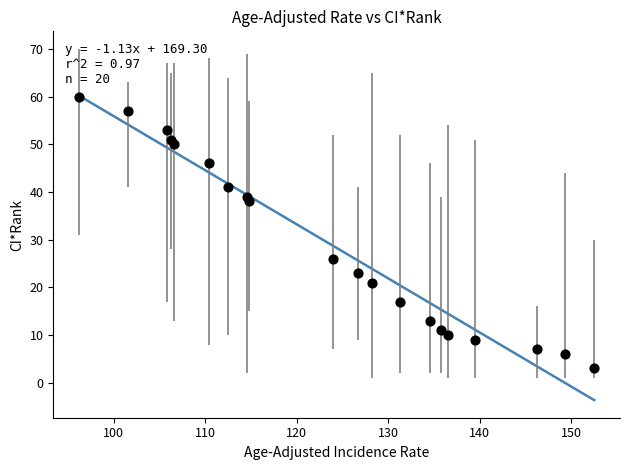

What is the range of Y values (max minus min)?

57